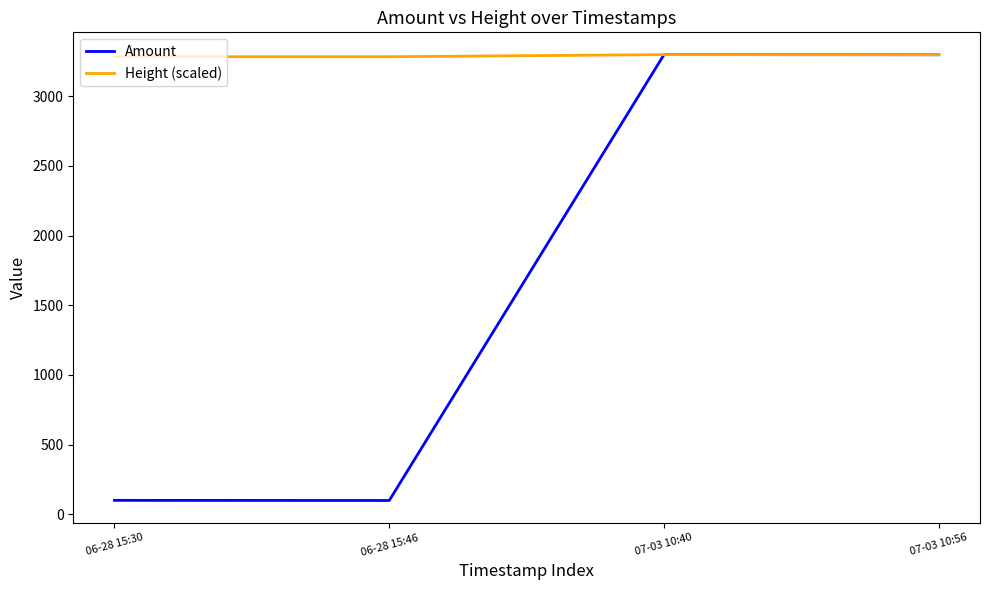

What is the difference between the second highest and minimum values in the Height (scaled) series?

15.0